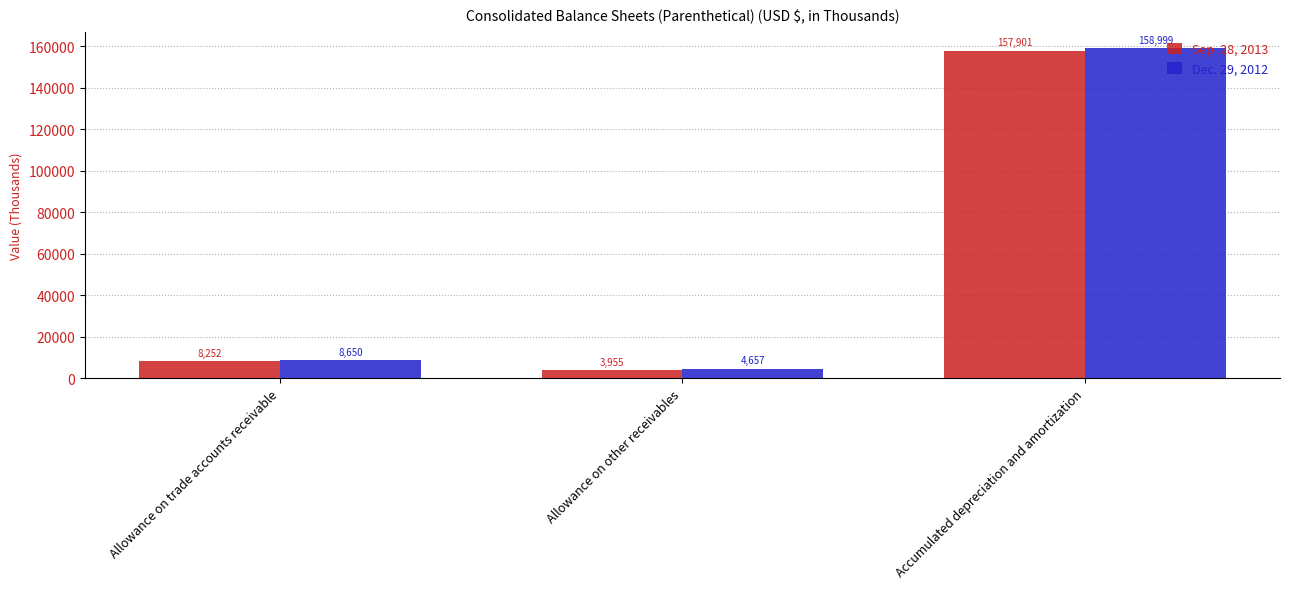

What are all the series names shown in the legend?

Sep. 28, 2013, Dec. 29, 2012